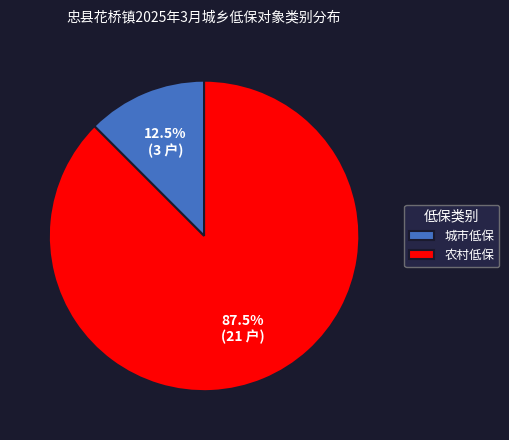

What percentage is NOT represented by 城市低保?

87.5%